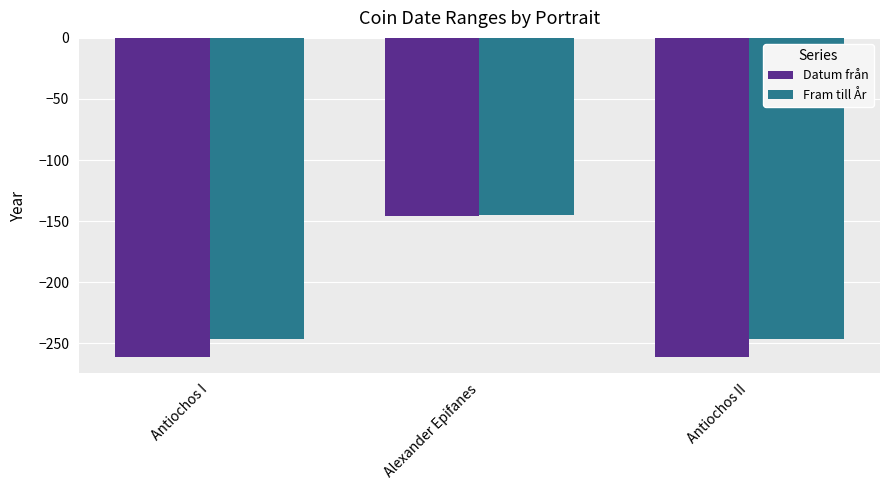

Which series has the largest range (max minus min)?

Datum från